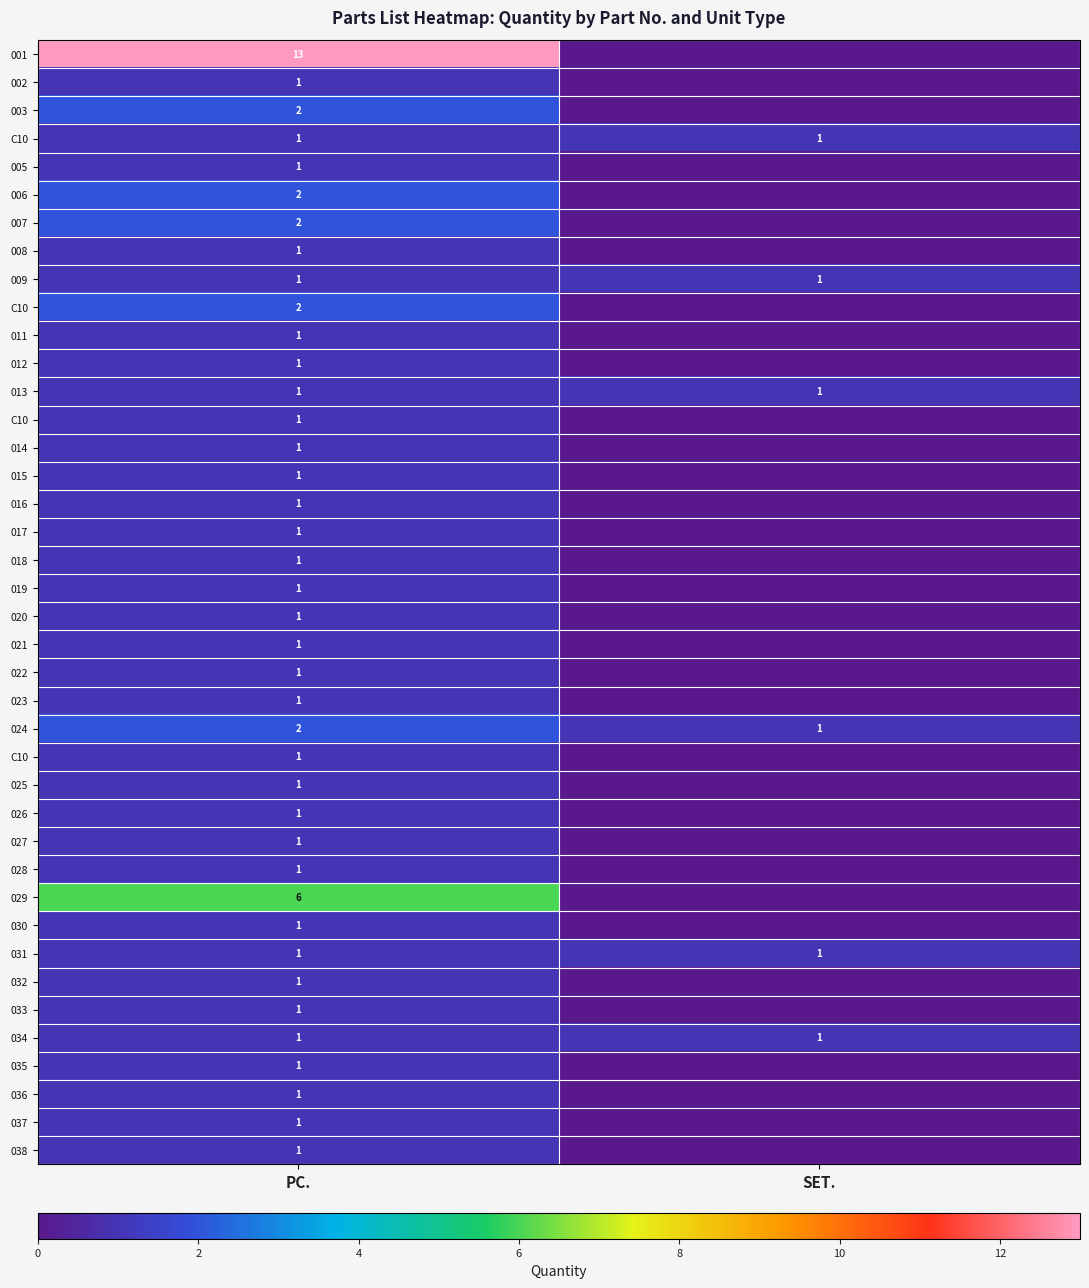

Which has a higher value, SET. or PC.?

PC.